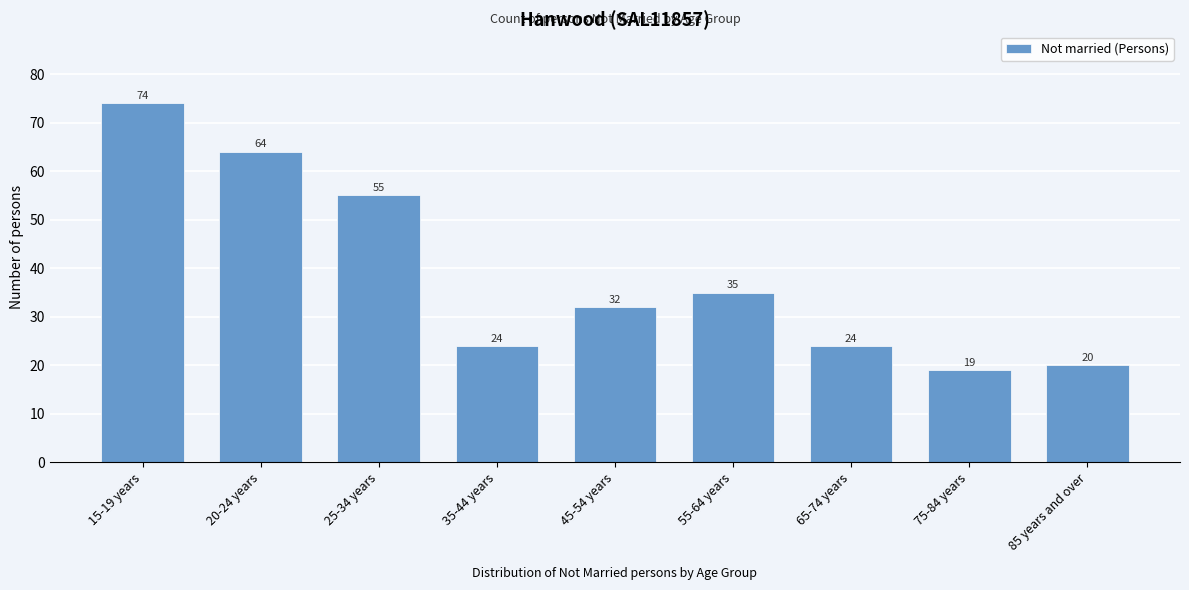

Reading left to right, what are all the values shown in this chart?

74	64	55	24	32	35	24	19	20